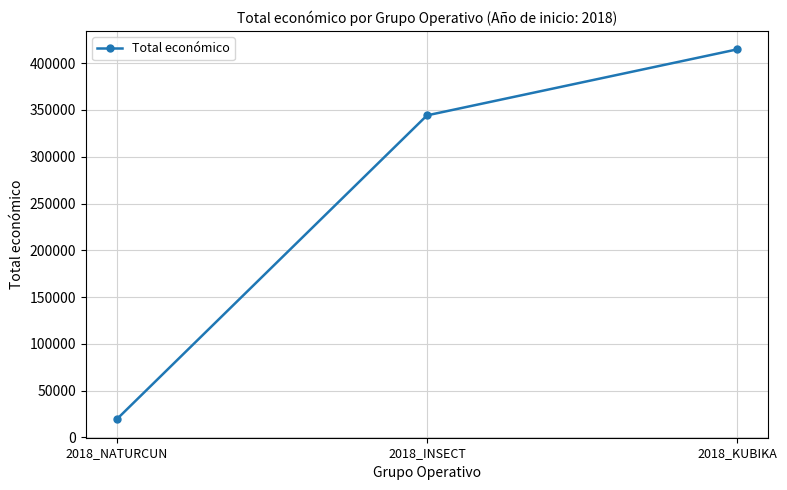

Rank the categories by value from lowest to highest.

2018_NATURCUN, 2018_INSECT, 2018_KUBIKA